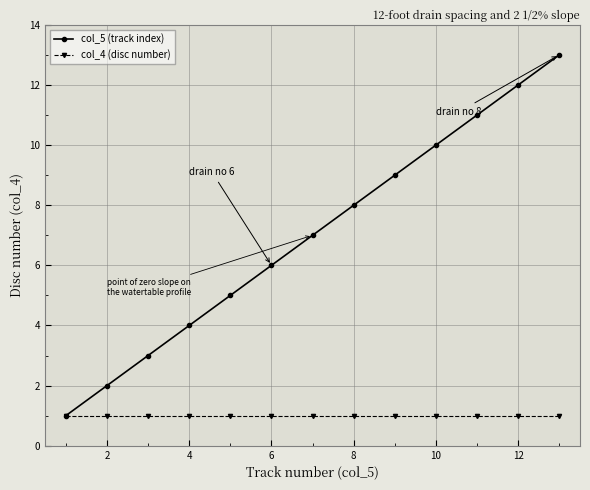

Which series has the widest spread of values?

col_5 (track index)